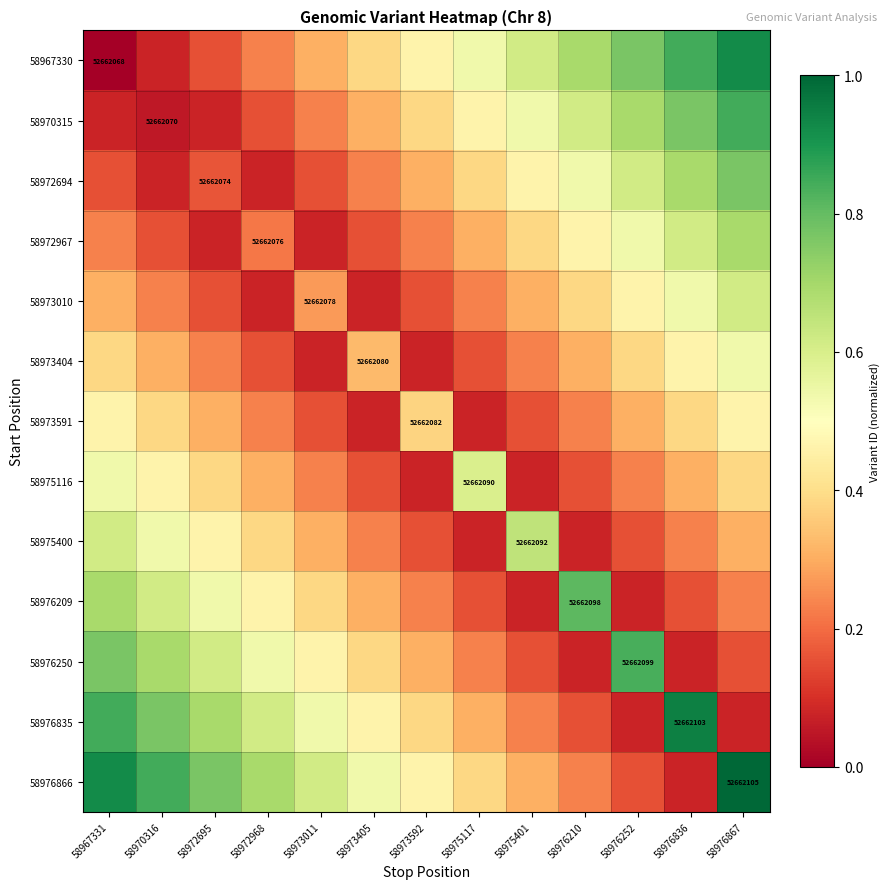

What is the difference between the second highest and minimum values in the 58973010 series?

0.5